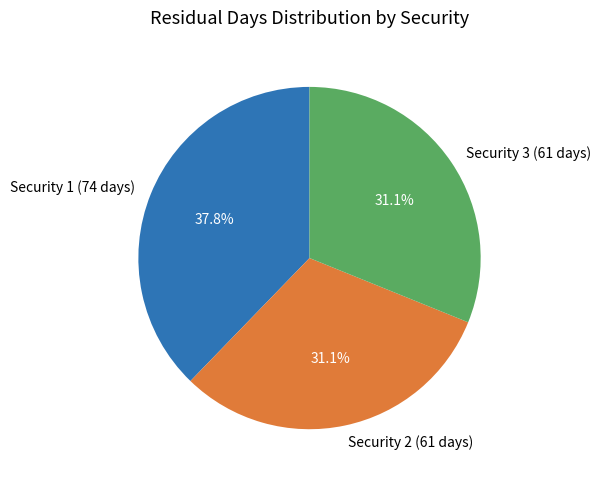

How much of the chart is everything except Security 3 (61 days)?

68.9%